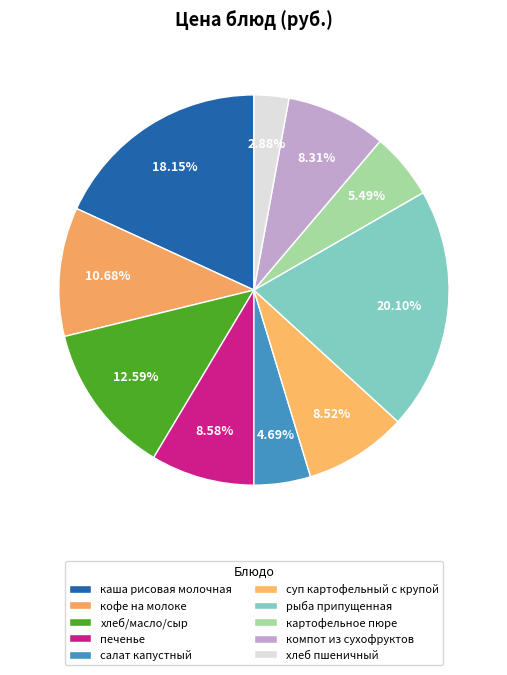

How many segments does this pie chart have?

10